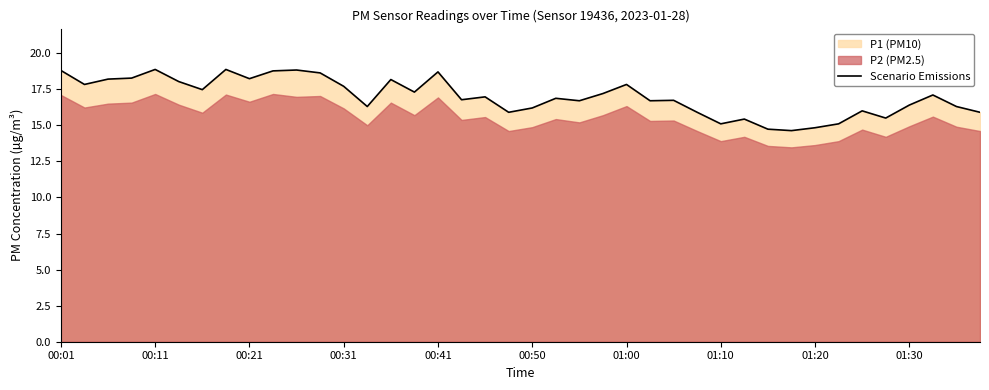

True or false: Scenario Emissions has a value of 10.2 at 00:01.

False